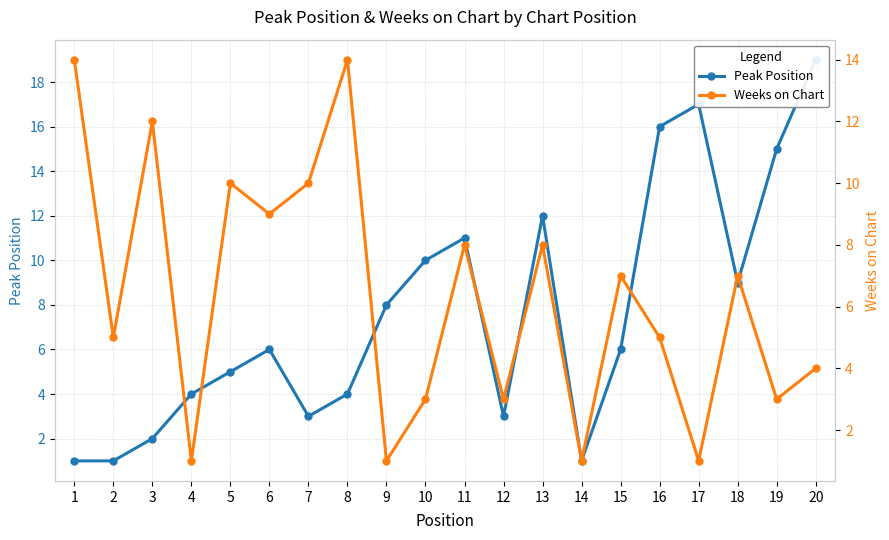

Is the value of Peak Position at 8 greater than the value of Weeks on Chart at 9?

Yes